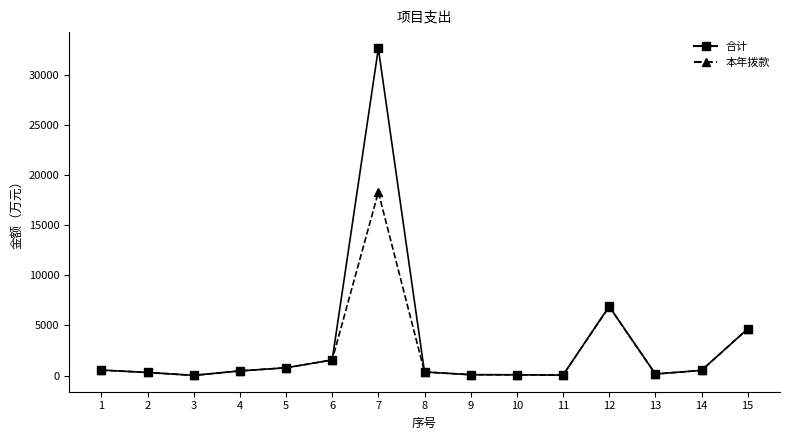

What is the difference between the second highest and minimum values in the 本年拨款 series?

6852.7